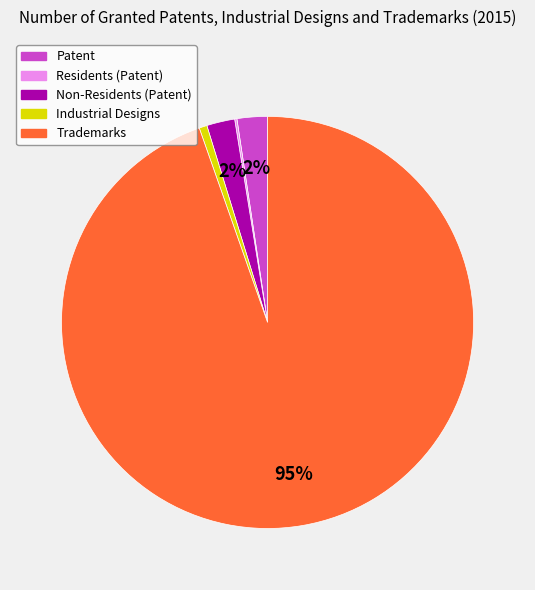

Is there a majority slice in this chart?

Yes